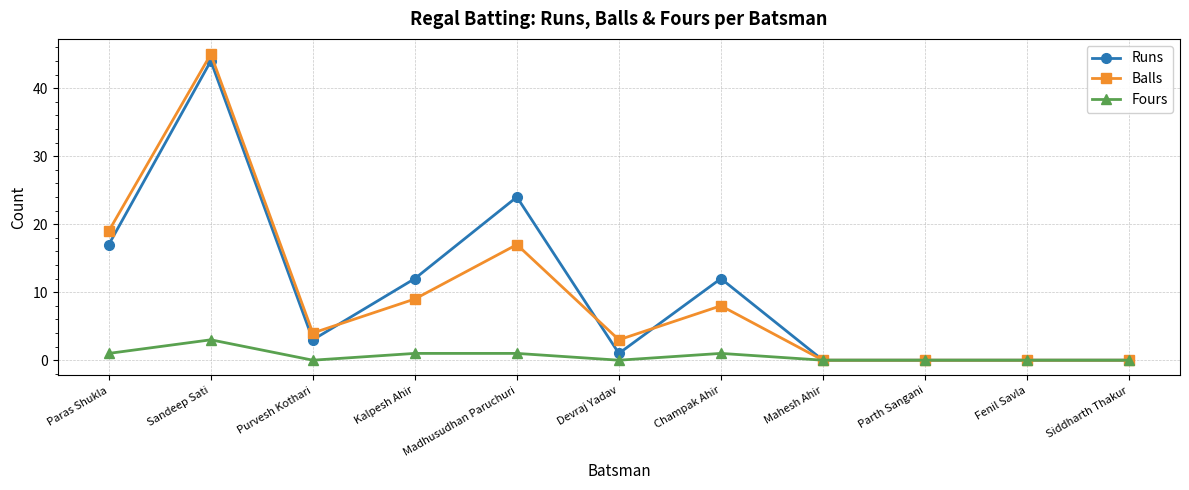

The Runs series shows 0 at Fenil Savla. True or false?

True